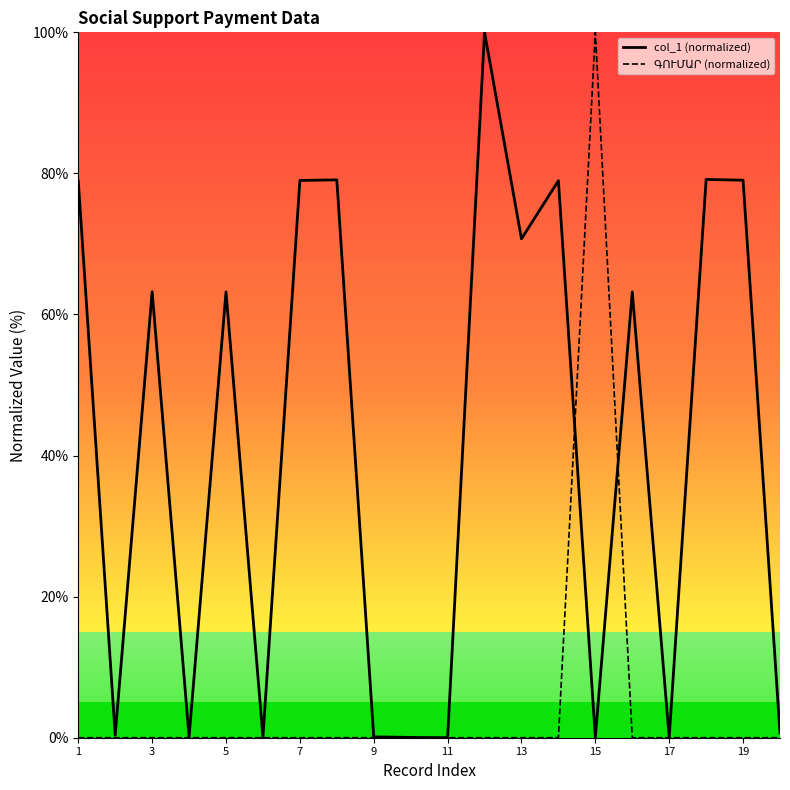

Reading left to right, what are all the values shown in this chart?

ԳՈՒՄԱՐ: 1=0.0	2=0.0	3=0.0	4=0.0	5=0.0	6=0.0	7=0.0	8=0.0	9=0.0	10=0.0	11=0.0	12=0.0	13=0.0	14=0.0	15=100.0	16=0.0	17=0.0	18=0.0	19=0.0	20=0.0
col_1: 1=78.9	2=0.4	3=63.2	4=0.1	5=63.2	6=0.1	7=79.0	8=79.1	9=0.1	10=0.0	11=0.0	12=100.0	13=70.7	14=79.0	15=0.1	16=63.2	17=0.0	18=79.1	19=79.0	20=0.7